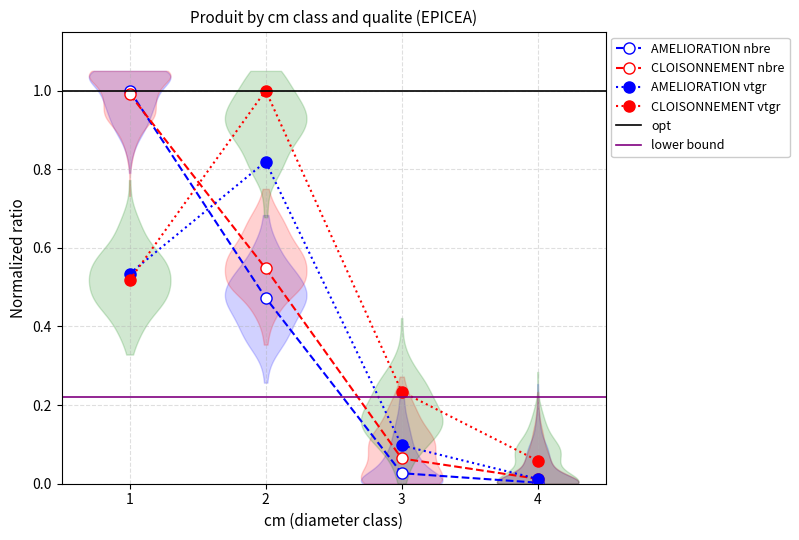

Reading right to left, what are all the values shown in this chart?

AMELIORATION produit_nbre: 4=0.0	3=0.0	2=0.5	1=1.0
AMELIORATION produit_vtgr: 4=0.0	3=0.1	2=0.8	1=0.5
CLOISONNEMENT produit_nbre: 4=0.0	3=0.1	2=0.5	1=1.0
CLOISONNEMENT produit_vtgr: 4=0.1	3=0.2	2=1.0	1=0.5